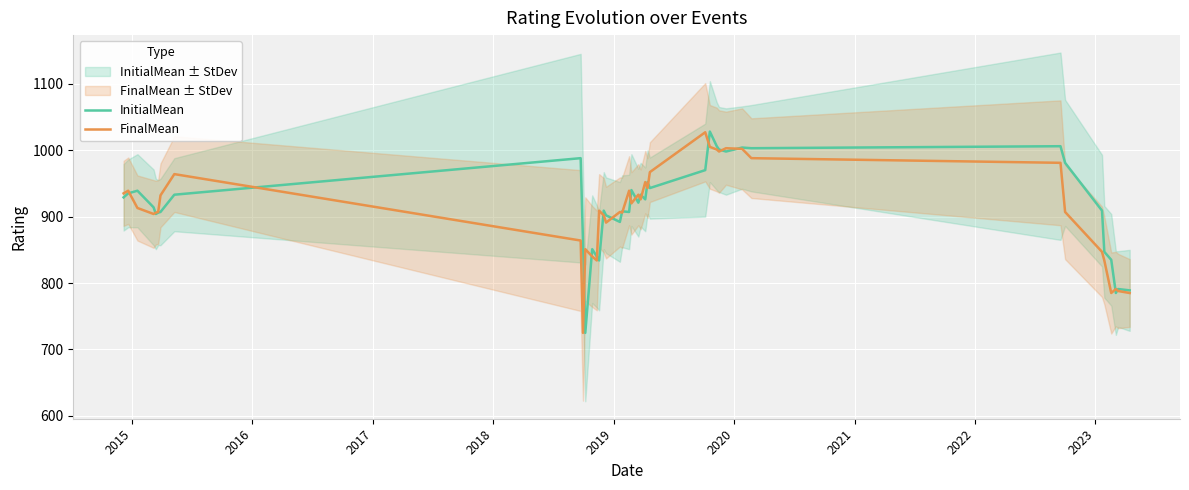

What is the lowest value of the FinalMean series?

725